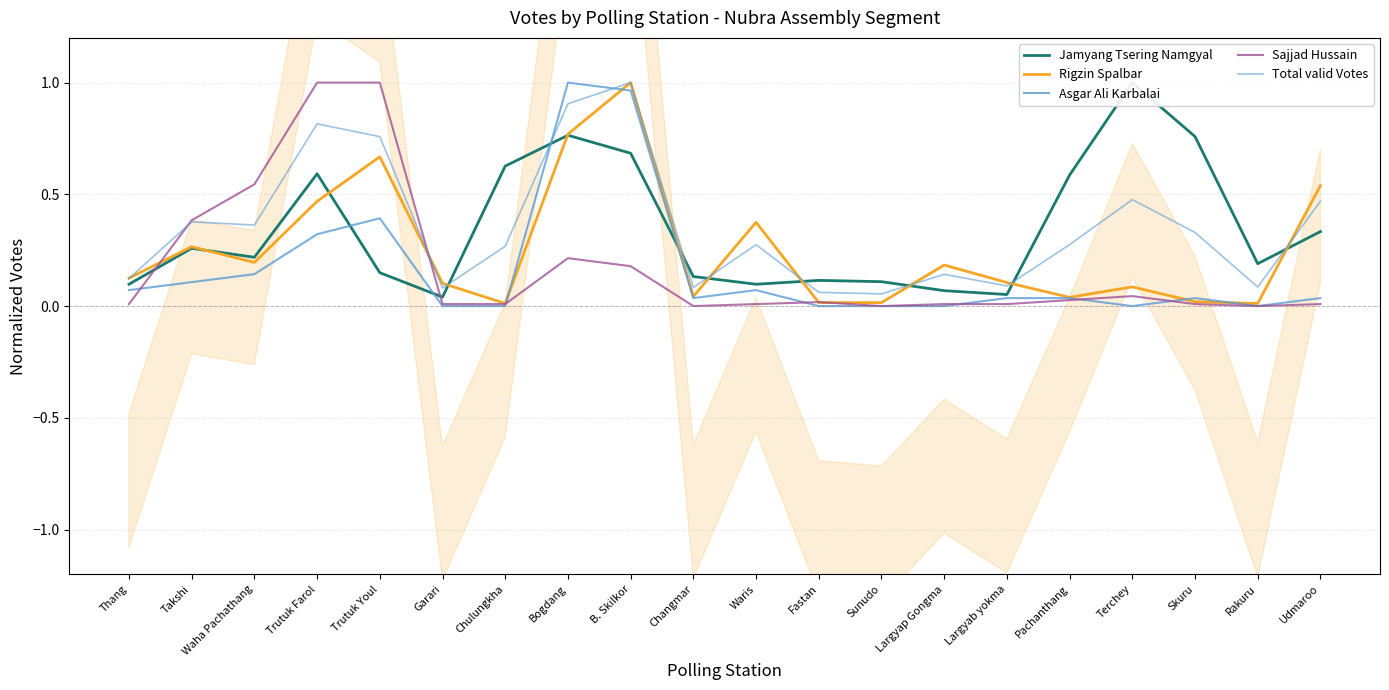

What is the sum of the Sajjad Hussain values at Trutuk Farol and Thang?

1.0